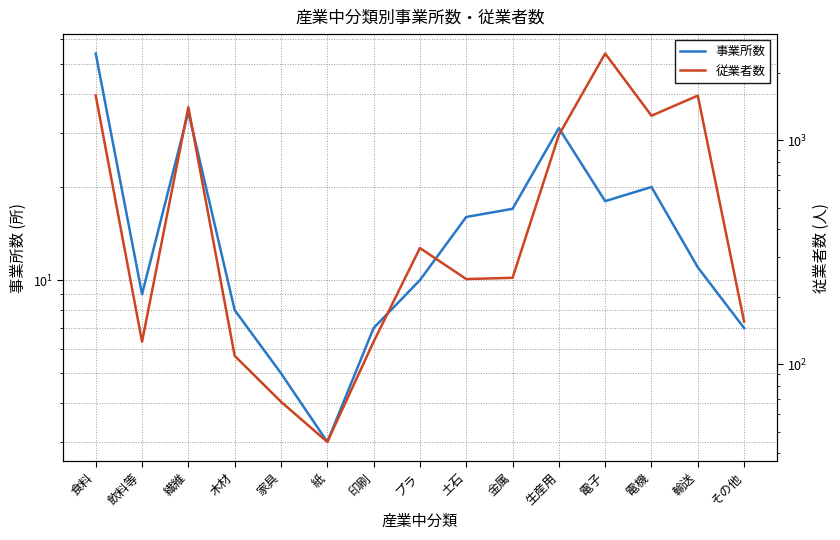

Is the value of 従業者数 at 食料 greater than the value of 事業所数 at 電子?

Yes